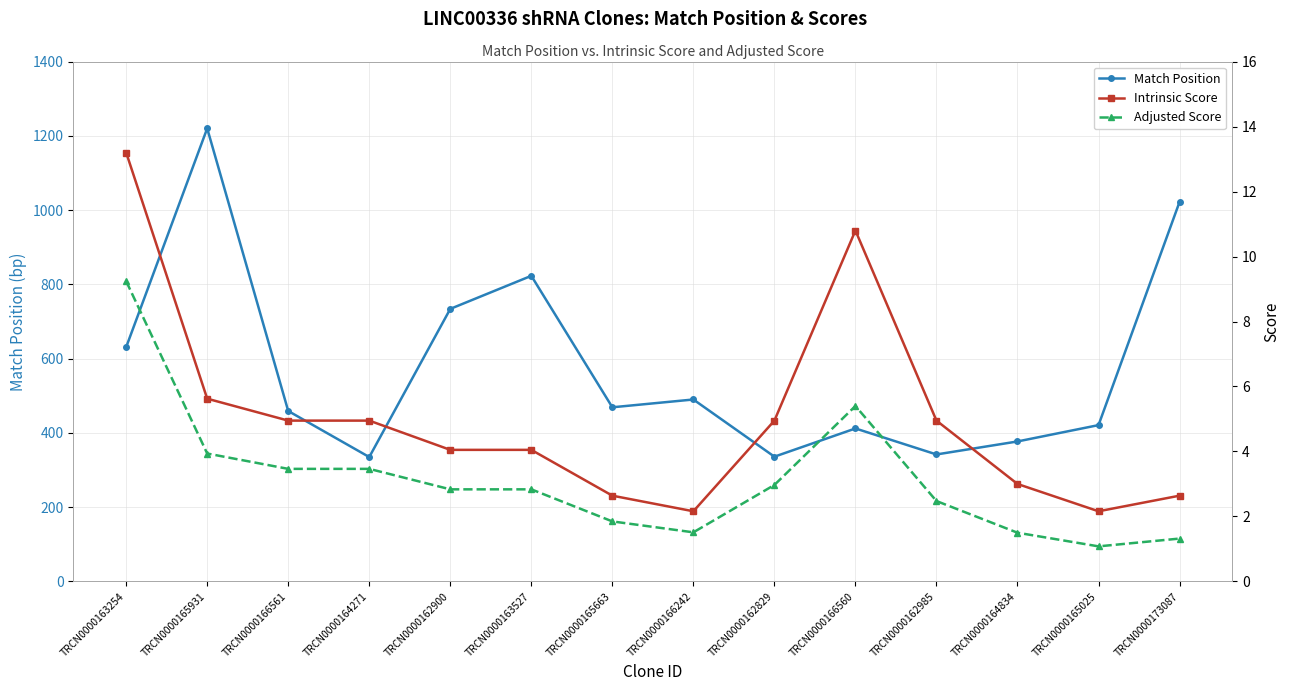

Is it true that Intrinsic Score equals 18.9 at TRCN0000166560?

False